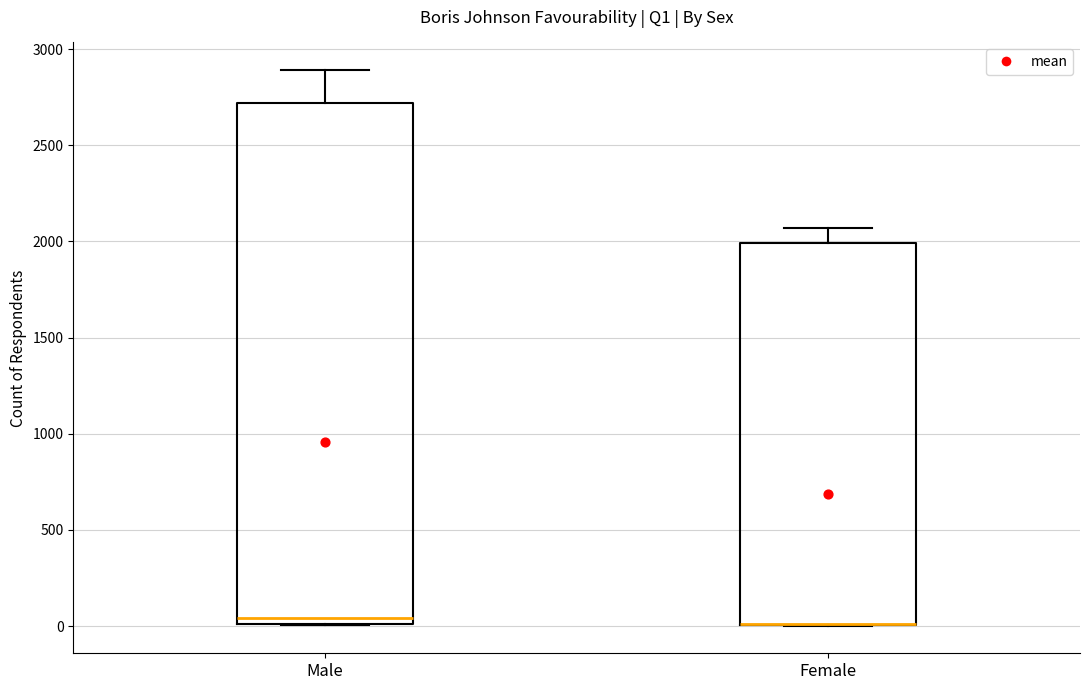

Where does the median line of the box for Male sit on the y-axis? The values are not printed on the chart, so give them approximately, as read against the axis.

50